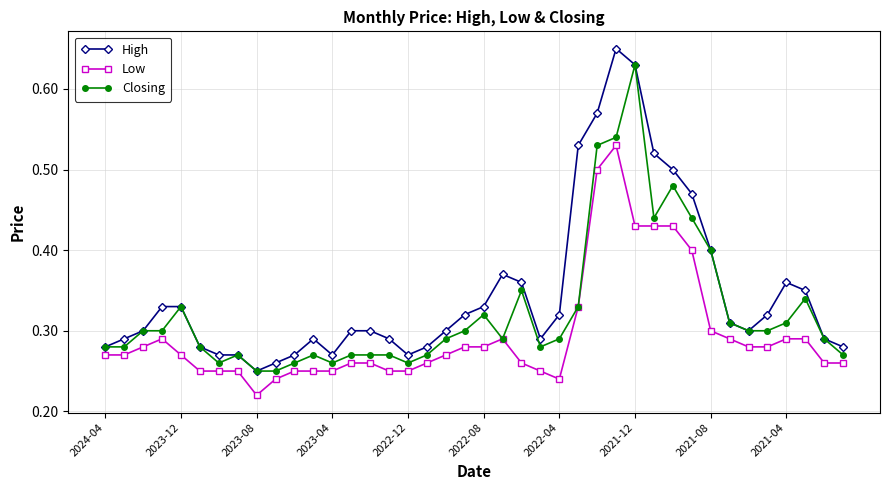

Rank the series by their average value, from highest to lowest.

High, Closing, Low